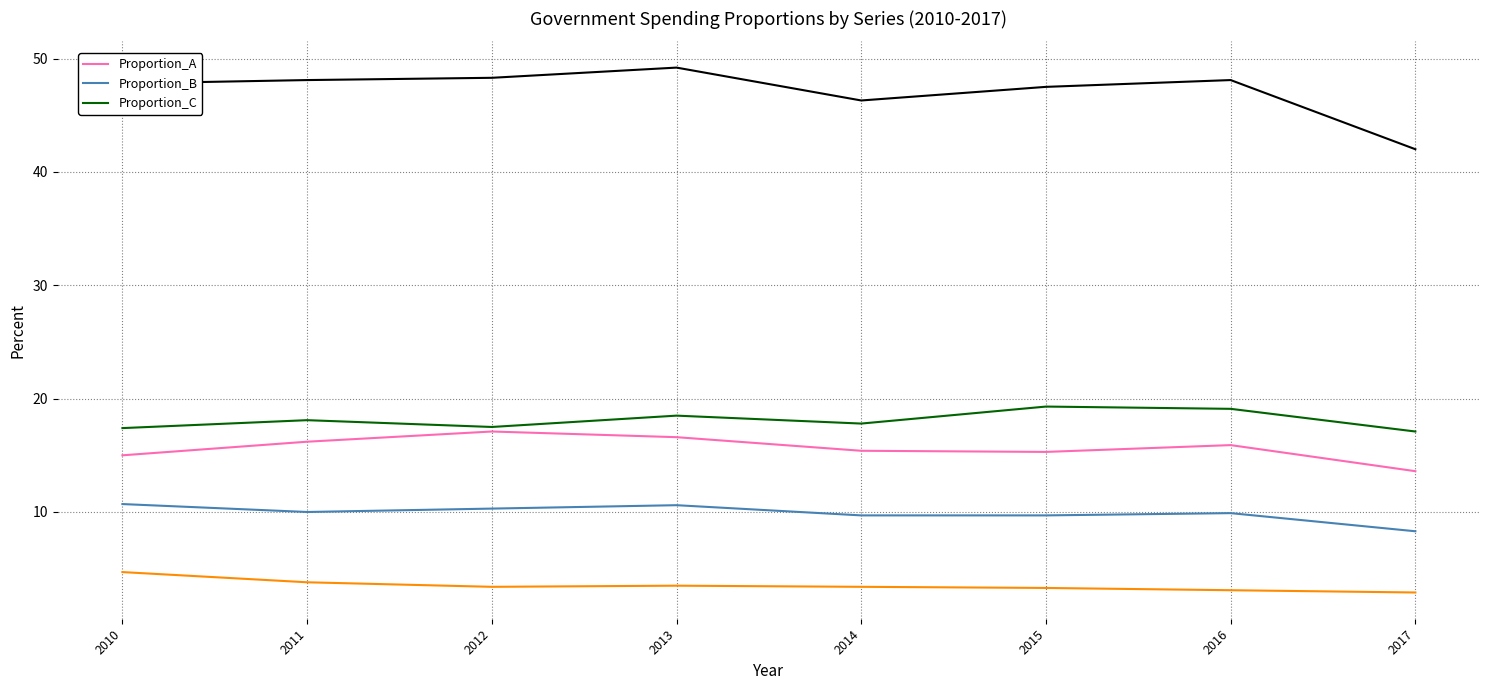

Reading left to right, what are all the values shown in this chart?

Proportion_A: 2010=15.0	2011=16.2	2012=17.1	2013=16.6	2014=15.4	2015=15.3	2016=15.9	2017=13.6
Proportion_B: 2010=10.7	2011=10.0	2012=10.3	2013=10.6	2014=9.7	2015=9.7	2016=9.9	2017=8.3
Proportion_C: 2010=17.4	2011=18.1	2012=17.5	2013=18.5	2014=17.8	2015=19.3	2016=19.1	2017=17.1